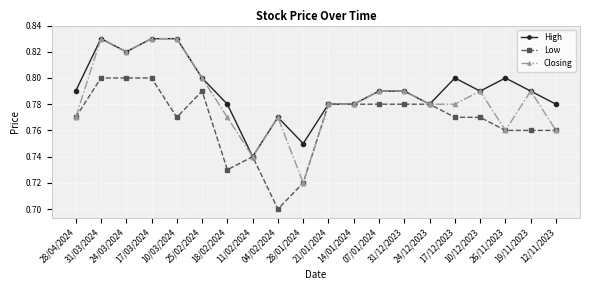

At how many categories does at least one series exceed 0?

20